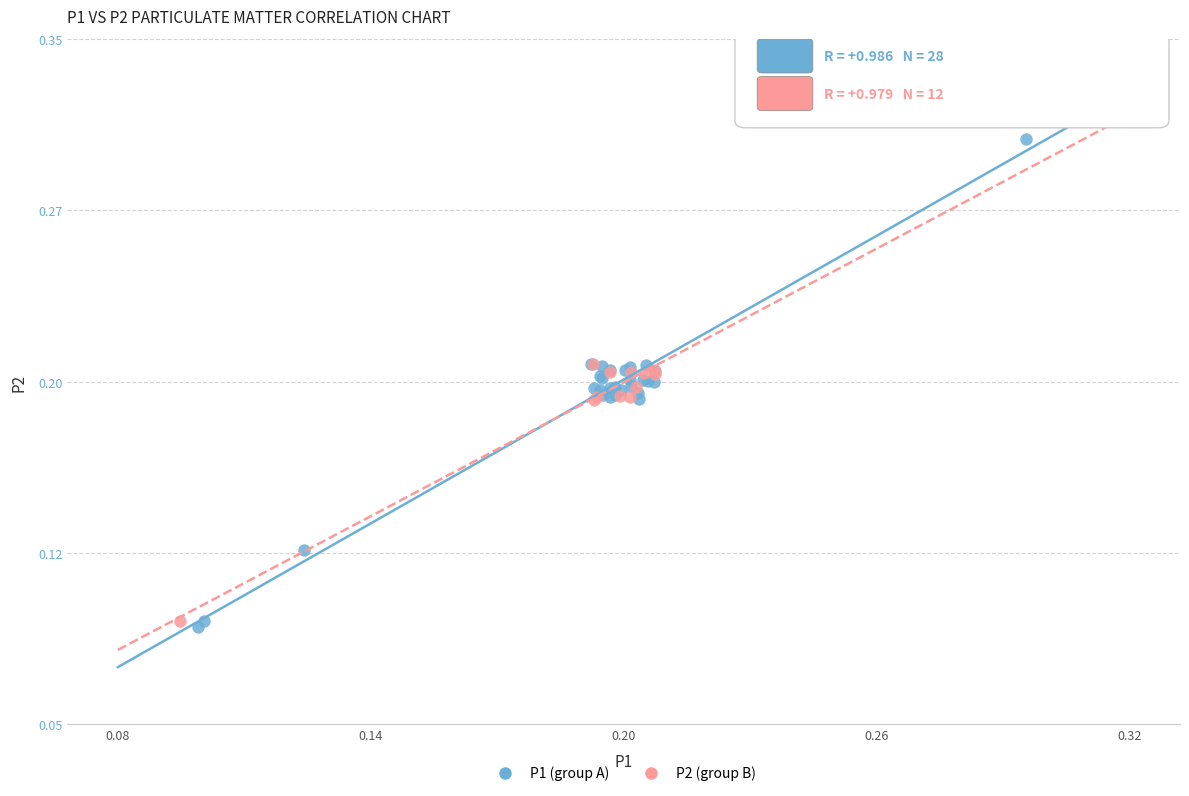

What are all the series names shown in the legend?

P1 (group A), P2 (group B)